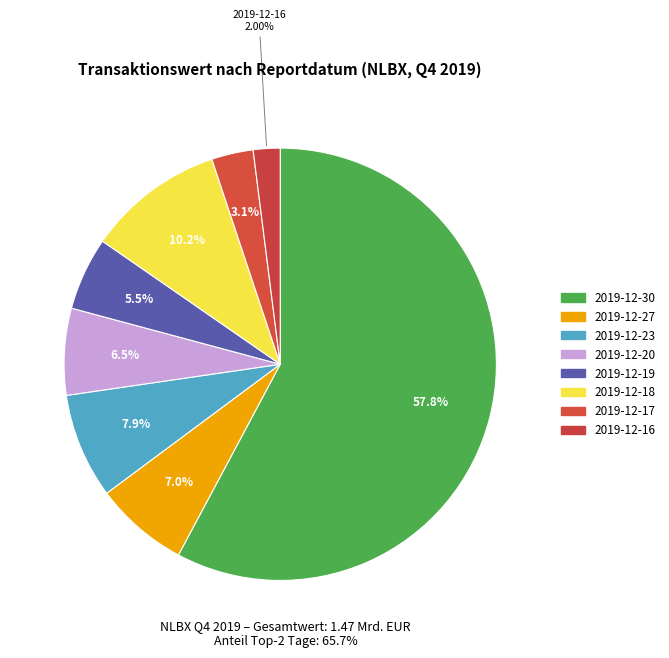

The 2019-12-16 slice represents 2% of the pie. True or false?

True